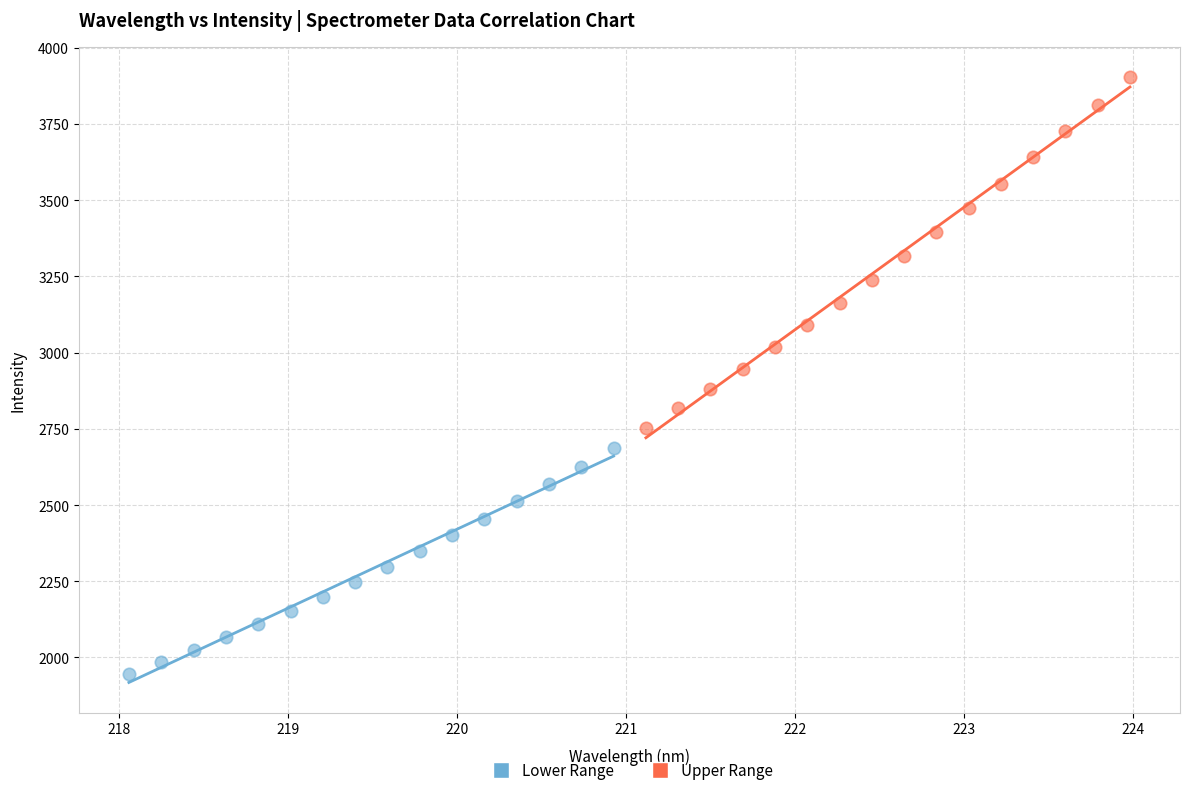

Which series has the largest Y range (max minus min)?

Upper Range